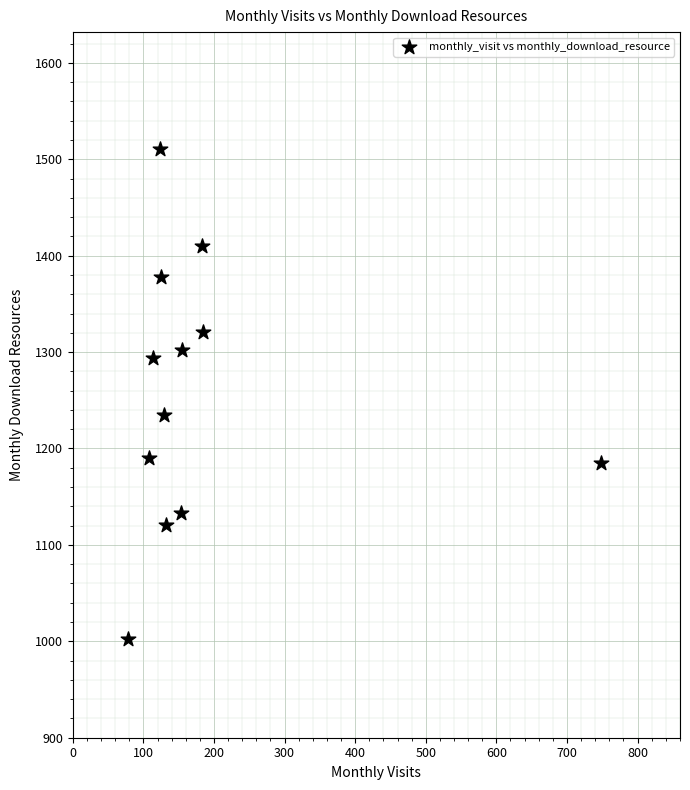

What is the average X value?

186